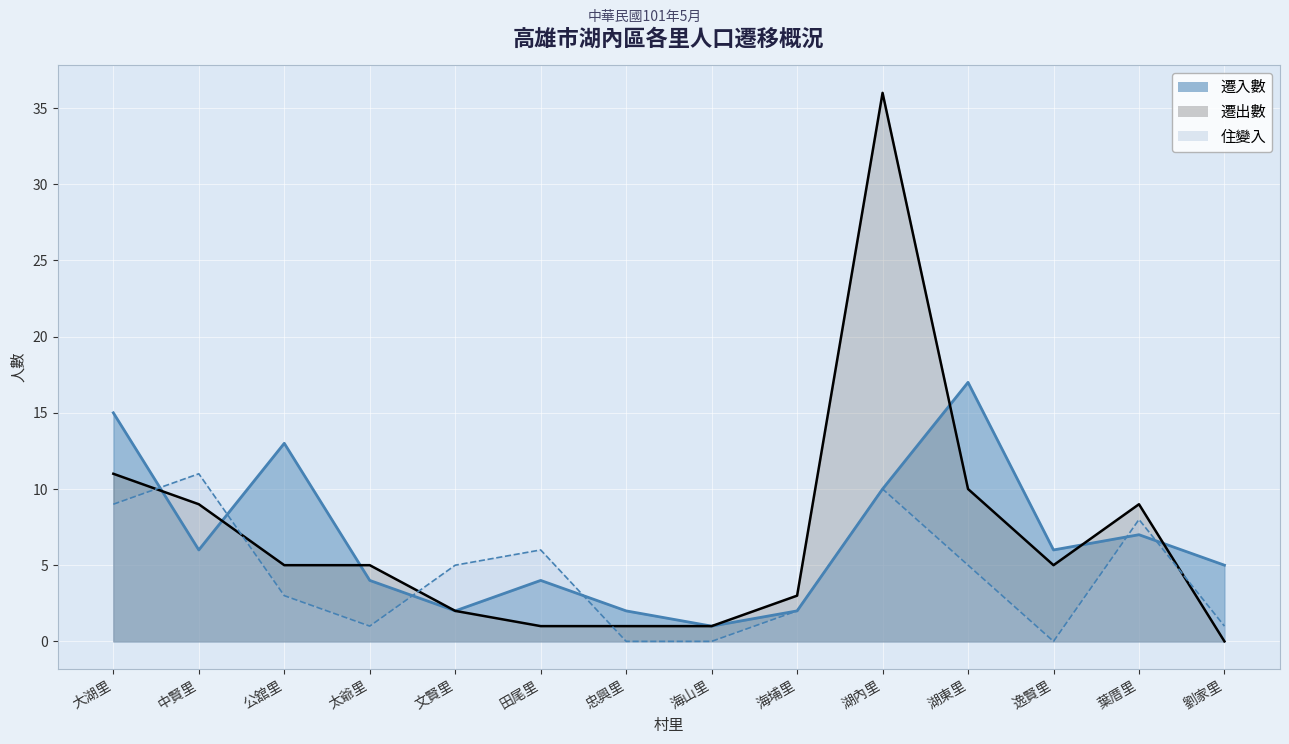

How many intersections are there between 遷入數 and 住變入?

6